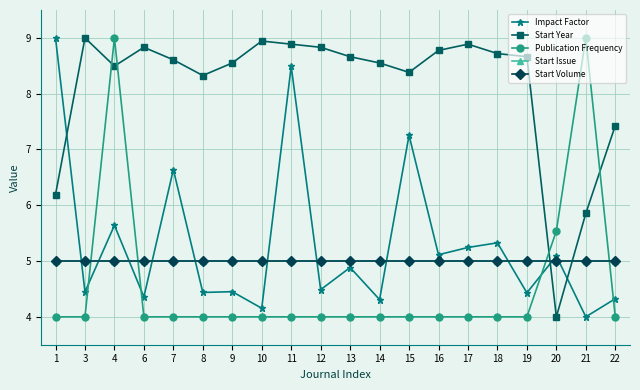

What is the difference between the highest and lowest values at 3?

5.0